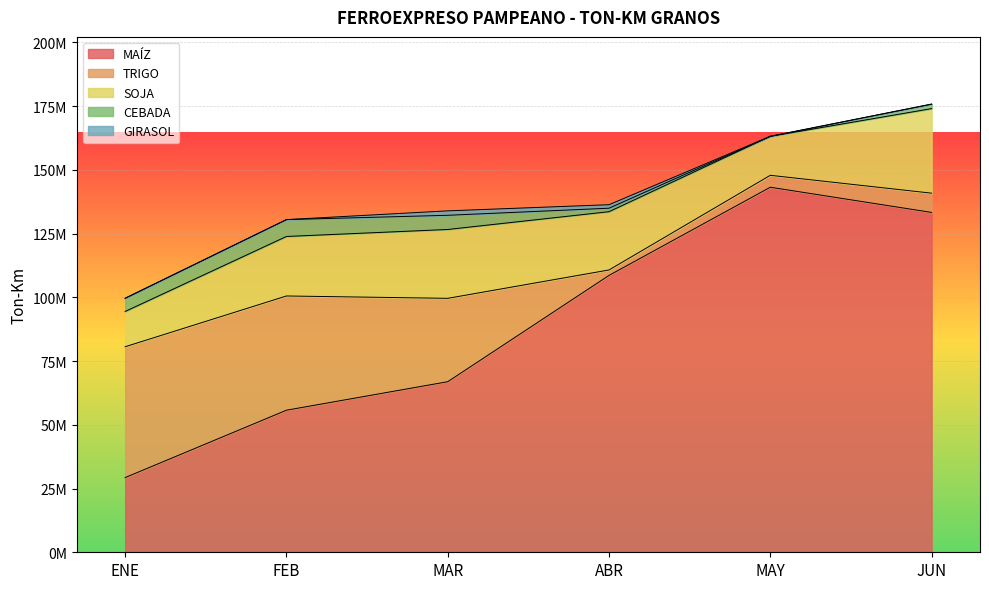

Is the value of GIRASOL at ENE greater than the value of SOJA at MAR?

No